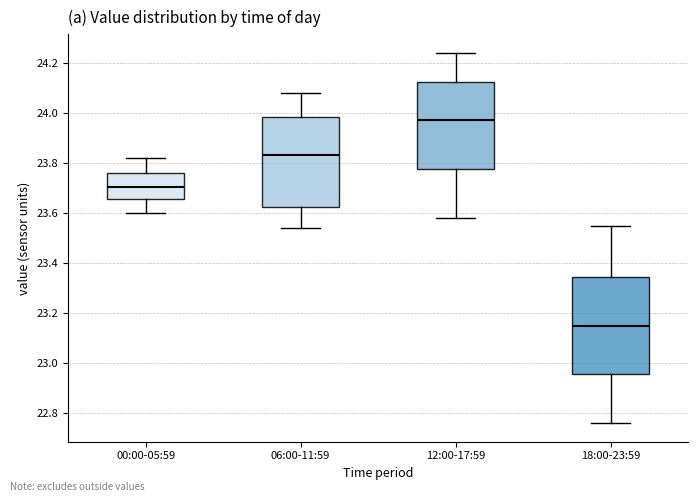

Comparing the boxes themselves (not the whiskers), which one is the tallest?

18:00-23:59